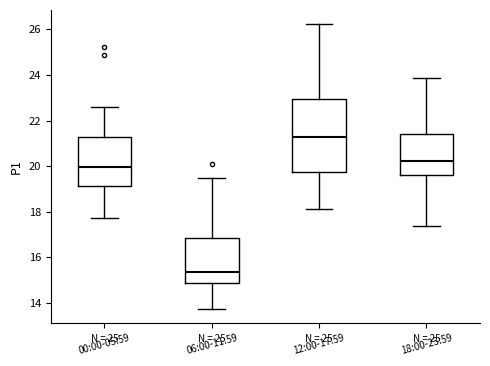

Reading left to right, read every box against the y-axis: the position of its median line, the range the box covers, and the ends of its whiskers. The values are not printed on the chart, so give them approximately, as read against the axis.

00:00-05:59: median 20.0, box 19.2 to 21.2, whiskers 17.8 to 22.6
06:00-11:59: median 15.4, box 14.8 to 16.8, whiskers 13.8 to 19.4
12:00-17:59: median 21.2, box 19.8 to 23.0, whiskers 18.2 to 26.2
18:00-23:59: median 20.2, box 19.6 to 21.4, whiskers 17.4 to 23.8